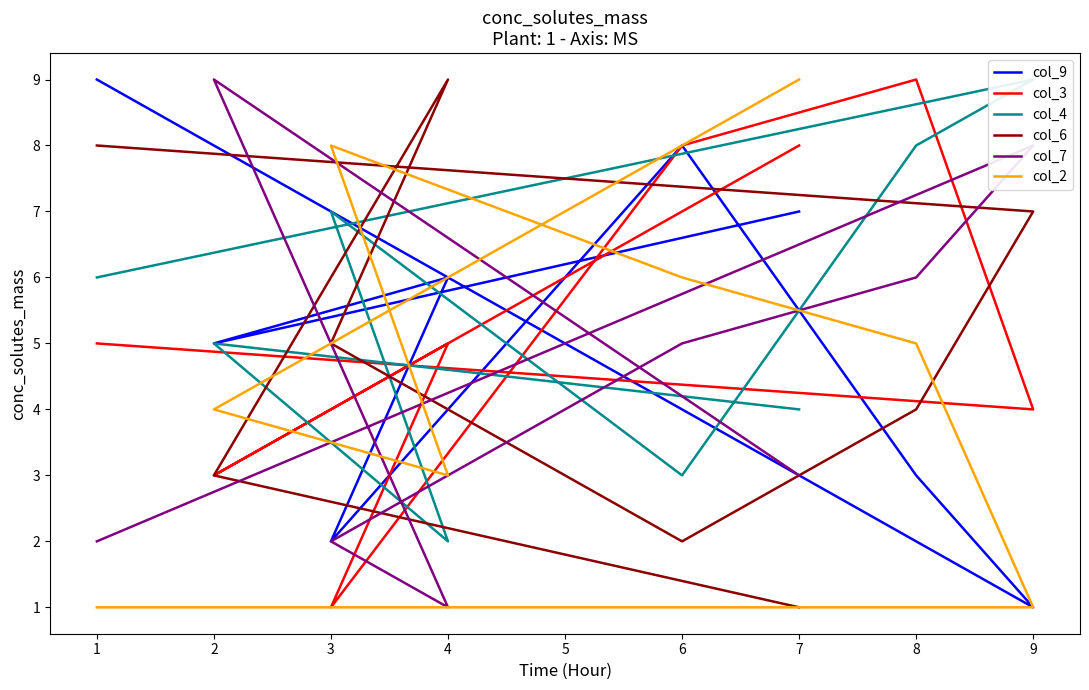

Which series changed the most between 3 and 4?

col_4